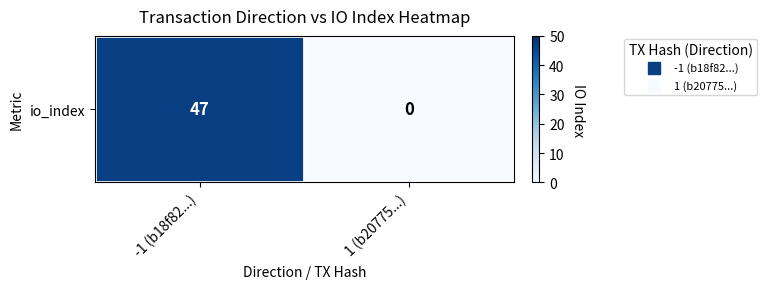

Reading right to left, extract all data points from this chart.

0	47